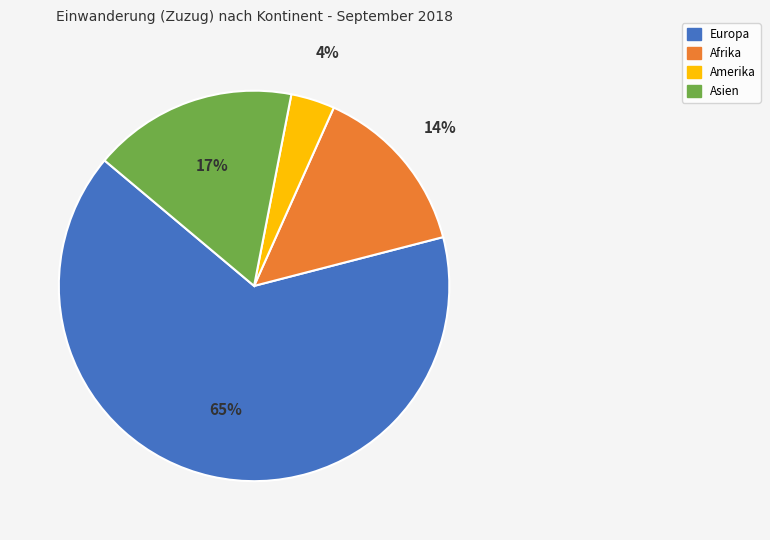

Which has a higher value, Asien or Europa?

Europa